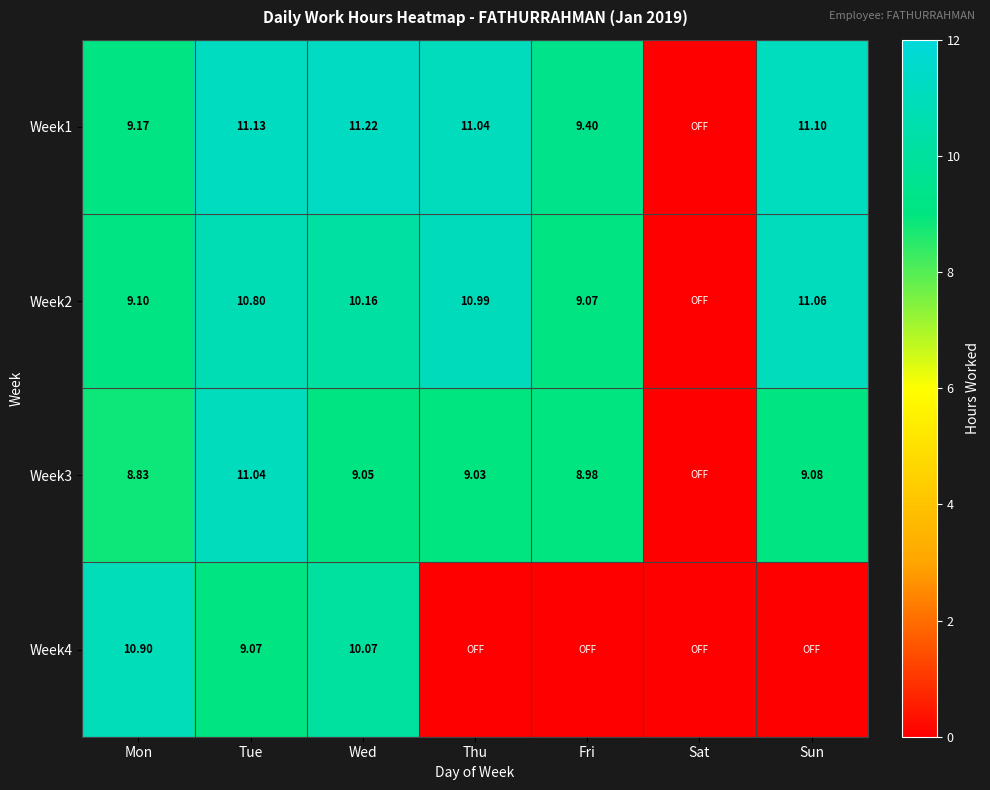

What is the difference between the Week3 values at Wed and Tue?

2.0